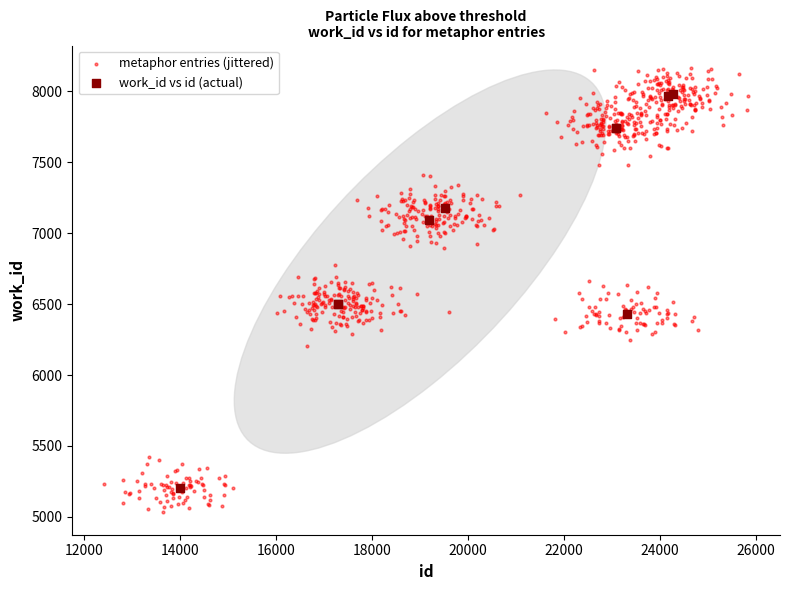

Which series reaches the maximum Y coordinate?

metaphor entries (jittered)